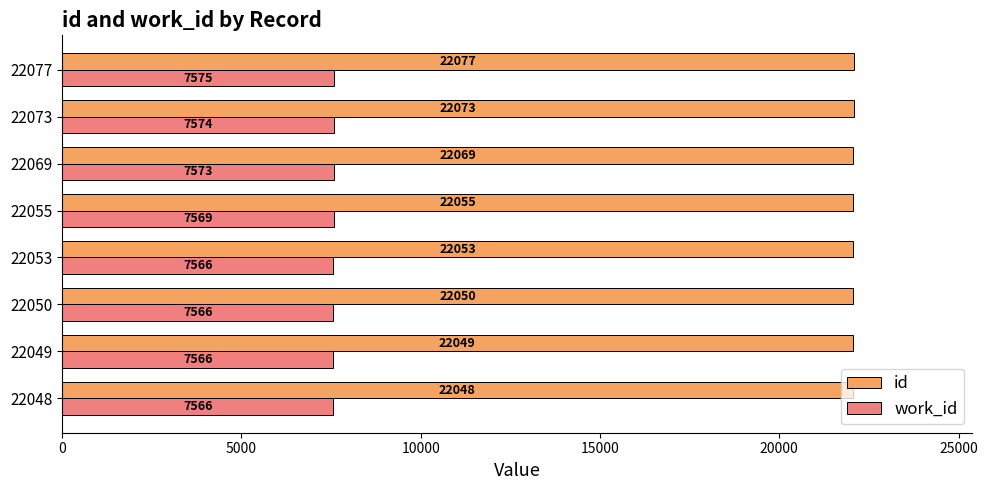

What is the approximate value of work_id at 22053?

7566